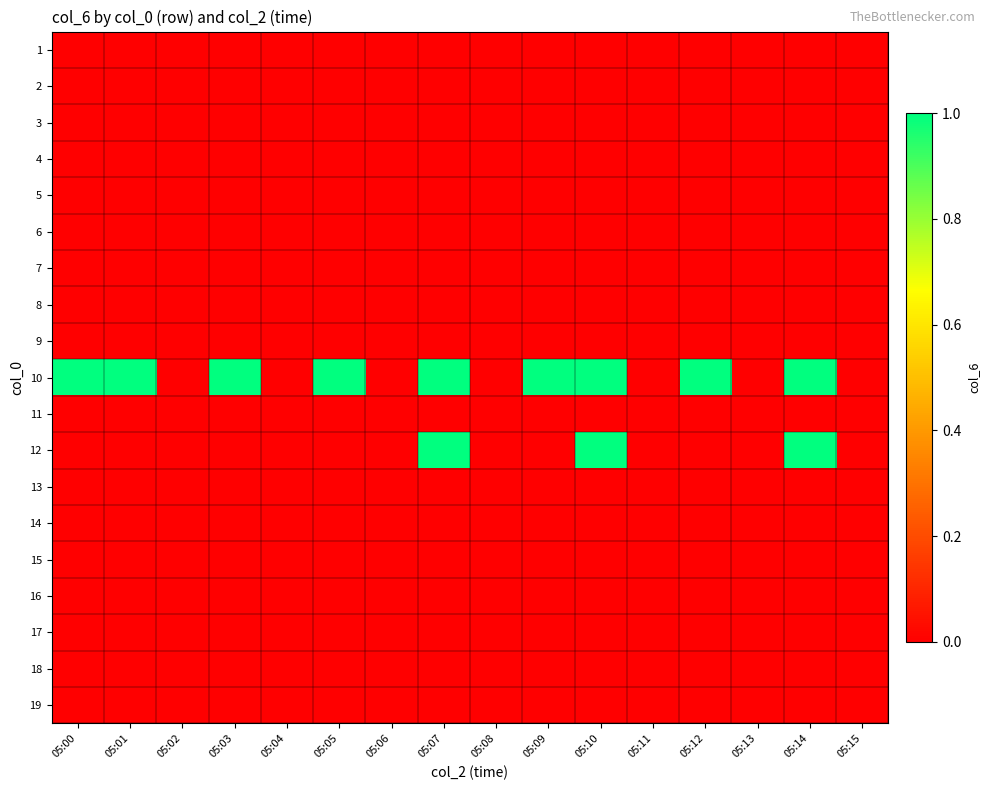

Reading right to left, list all the values displayed in this chart.

1: 05:15=0	05:14=0	05:13=0	05:12=0	05:11=0	05:10=0	05:09=0	05:08=0	05:07=0	05:06=0	05:05=0	05:04=0	05:03=0	05:02=0	05:01=0	05:00=0
2: 05:15=0	05:14=0	05:13=0	05:12=0	05:11=0	05:10=0	05:09=0	05:08=0	05:07=0	05:06=0	05:05=0	05:04=0	05:03=0	05:02=0	05:01=0	05:00=0
3: 05:15=0	05:14=0	05:13=0	05:12=0	05:11=0	05:10=0	05:09=0	05:08=0	05:07=0	05:06=0	05:05=0	05:04=0	05:03=0	05:02=0	05:01=0	05:00=0
4: 05:15=0	05:14=0	05:13=0	05:12=0	05:11=0	05:10=0	05:09=0	05:08=0	05:07=0	05:06=0	05:05=0	05:04=0	05:03=0	05:02=0	05:01=0	05:00=0
5: 05:15=0	05:14=0	05:13=0	05:12=0	05:11=0	05:10=0	05:09=0	05:08=0	05:07=0	05:06=0	05:05=0	05:04=0	05:03=0	05:02=0	05:01=0	05:00=0
6: 05:15=0	05:14=0	05:13=0	05:12=0	05:11=0	05:10=0	05:09=0	05:08=0	05:07=0	05:06=0	05:05=0	05:04=0	05:03=0	05:02=0	05:01=0	05:00=0
7: 05:15=0	05:14=0	05:13=0	05:12=0	05:11=0	05:10=0	05:09=0	05:08=0	05:07=0	05:06=0	05:05=0	05:04=0	05:03=0	05:02=0	05:01=0	05:00=0
8: 05:15=0	05:14=0	05:13=0	05:12=0	05:11=0	05:10=0	05:09=0	05:08=0	05:07=0	05:06=0	05:05=0	05:04=0	05:03=0	05:02=0	05:01=0	05:00=0
9: 05:15=0	05:14=0	05:13=0	05:12=0	05:11=0	05:10=0	05:09=0	05:08=0	05:07=0	05:06=0	05:05=0	05:04=0	05:03=0	05:02=0	05:01=0	05:00=0
10: 05:15=0	05:14=1	05:13=0	05:12=1	05:11=0	05:10=1	05:09=1	05:08=0	05:07=1	05:06=0	05:05=1	05:04=0	05:03=1	05:02=0	05:01=1	05:00=1
11: 05:15=0	05:14=0	05:13=0	05:12=0	05:11=0	05:10=0	05:09=0	05:08=0	05:07=0	05:06=0	05:05=0	05:04=0	05:03=0	05:02=0	05:01=0	05:00=0
12: 05:15=0	05:14=1	05:13=0	05:12=0	05:11=0	05:10=1	05:09=0	05:08=0	05:07=1	05:06=0	05:05=0	05:04=0	05:03=0	05:02=0	05:01=0	05:00=0
13: 05:15=0	05:14=0	05:13=0	05:12=0	05:11=0	05:10=0	05:09=0	05:08=0	05:07=0	05:06=0	05:05=0	05:04=0	05:03=0	05:02=0	05:01=0	05:00=0
14: 05:15=0	05:14=0	05:13=0	05:12=0	05:11=0	05:10=0	05:09=0	05:08=0	05:07=0	05:06=0	05:05=0	05:04=0	05:03=0	05:02=0	05:01=0	05:00=0
15: 05:15=0	05:14=0	05:13=0	05:12=0	05:11=0	05:10=0	05:09=0	05:08=0	05:07=0	05:06=0	05:05=0	05:04=0	05:03=0	05:02=0	05:01=0	05:00=0
16: 05:15=0	05:14=0	05:13=0	05:12=0	05:11=0	05:10=0	05:09=0	05:08=0	05:07=0	05:06=0	05:05=0	05:04=0	05:03=0	05:02=0	05:01=0	05:00=0
17: 05:15=0	05:14=0	05:13=0	05:12=0	05:11=0	05:10=0	05:09=0	05:08=0	05:07=0	05:06=0	05:05=0	05:04=0	05:03=0	05:02=0	05:01=0	05:00=0
18: 05:15=0	05:14=0	05:13=0	05:12=0	05:11=0	05:10=0	05:09=0	05:08=0	05:07=0	05:06=0	05:05=0	05:04=0	05:03=0	05:02=0	05:01=0	05:00=0
19: 05:15=0	05:14=0	05:13=0	05:12=0	05:11=0	05:10=0	05:09=0	05:08=0	05:07=0	05:06=0	05:05=0	05:04=0	05:03=0	05:02=0	05:01=0	05:00=0